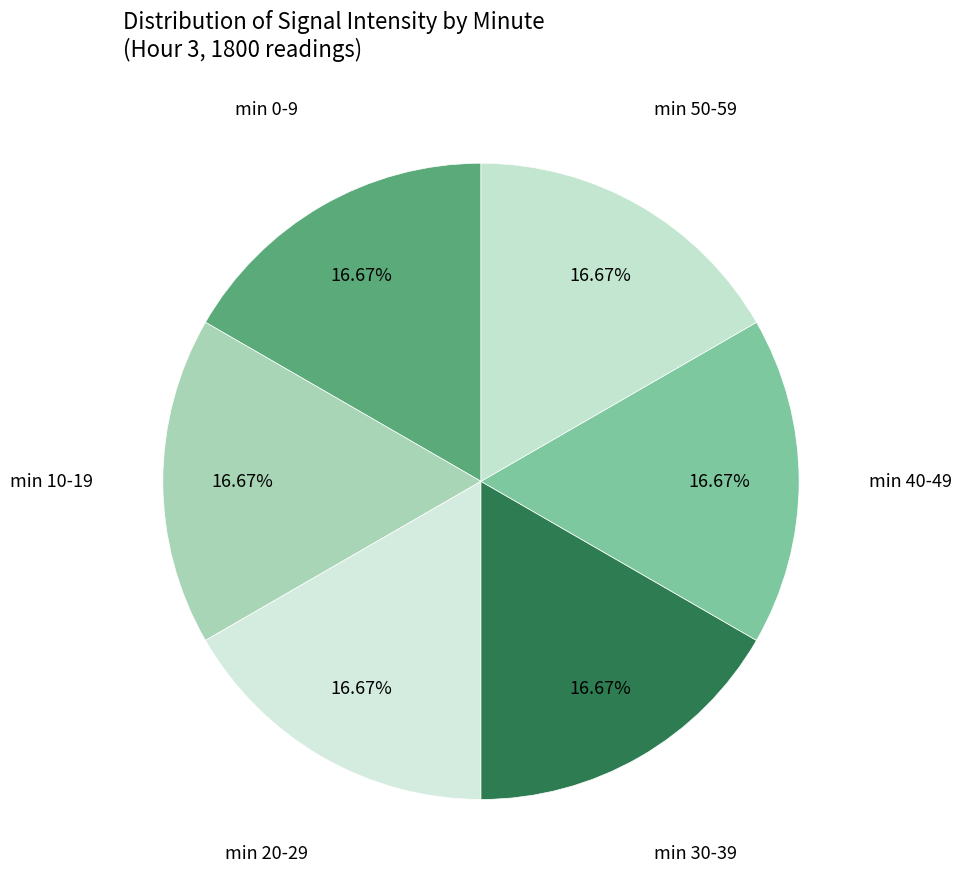

How many slices are in this pie chart?

6